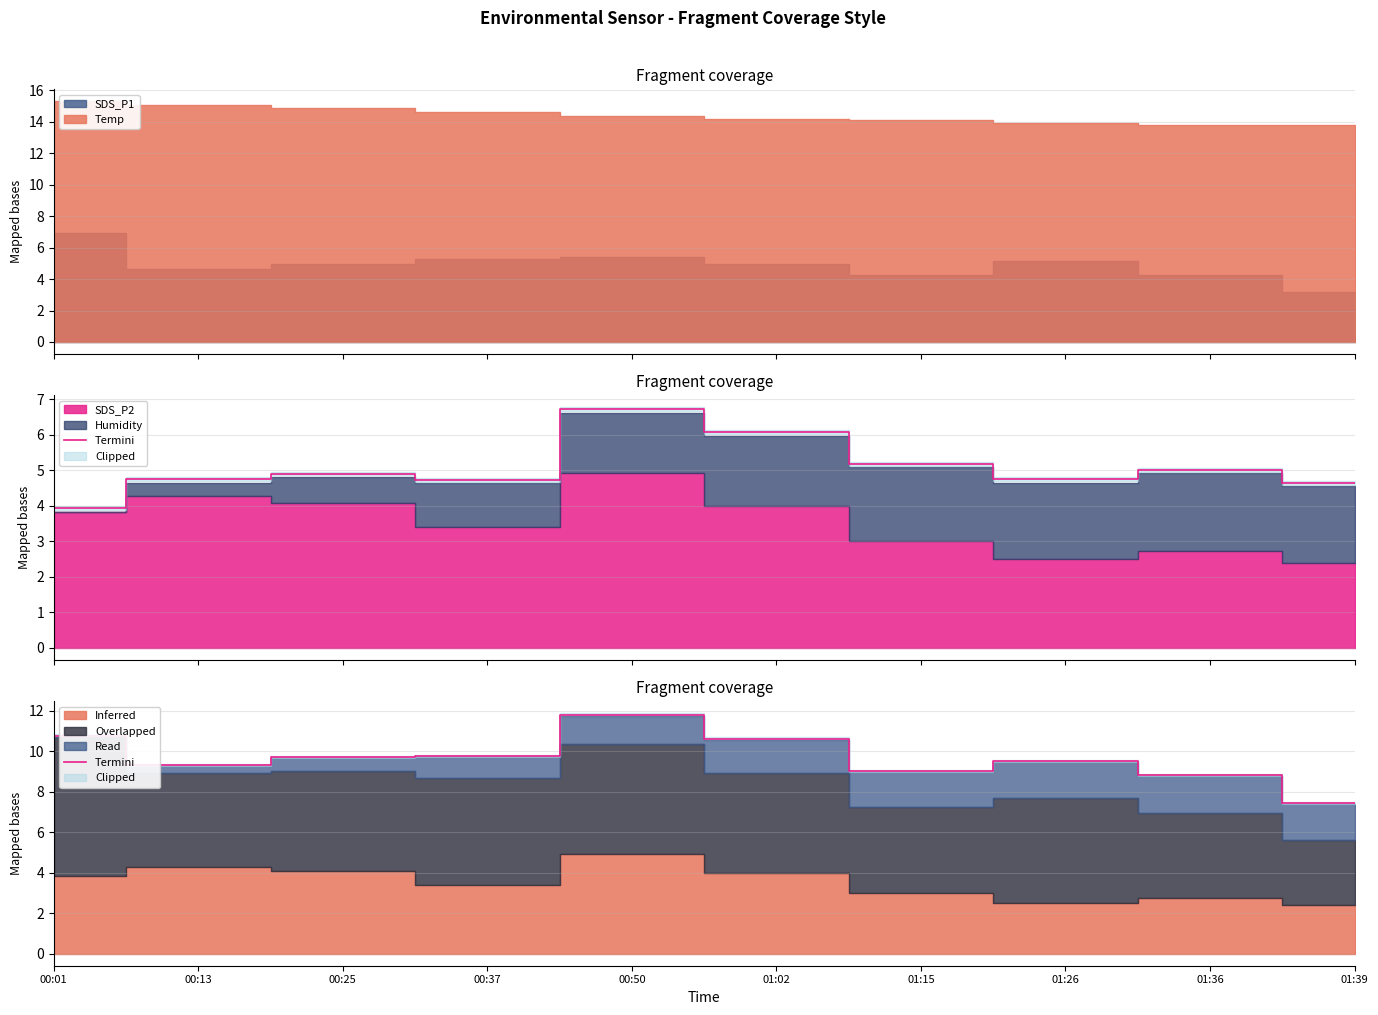

Count the number of categories in the chart.

10